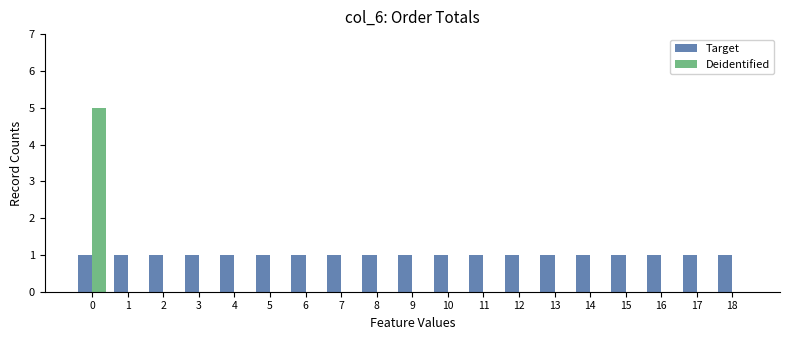

What is the maximum value shown in the chart?

5